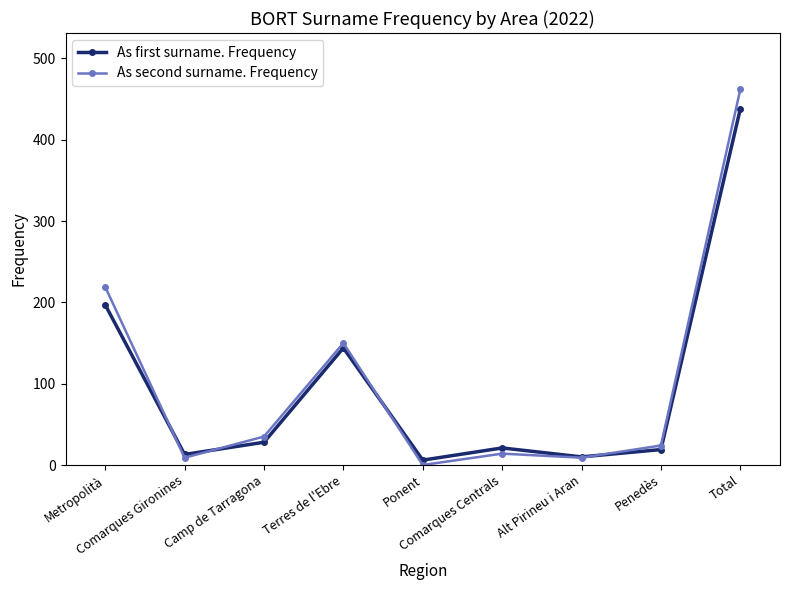

The As first surname. Frequency series shows 28 at Camp de Tarragona. True or false?

True